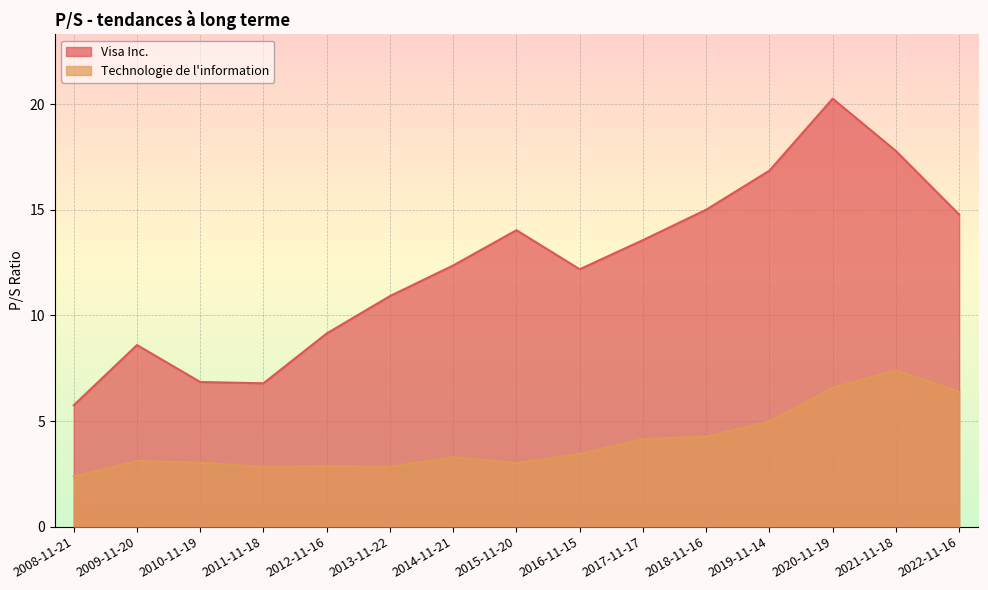

What is the sum of all Technologie de l information values?

60.6